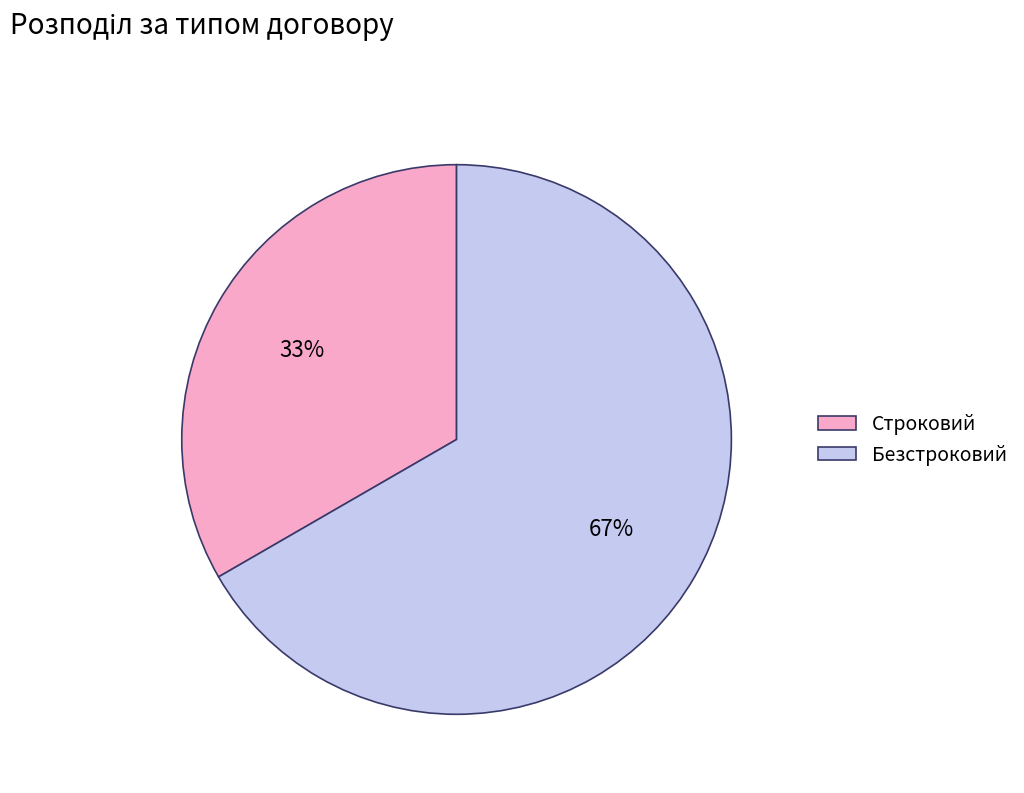

Which category has the smallest portion of the pie?

Строковий